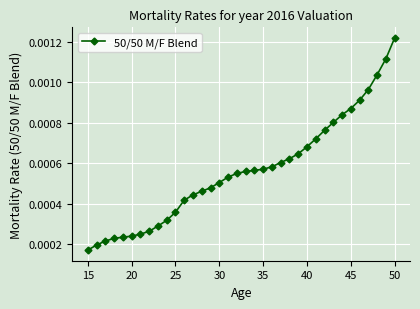

How many values are between 0 and 1?

36